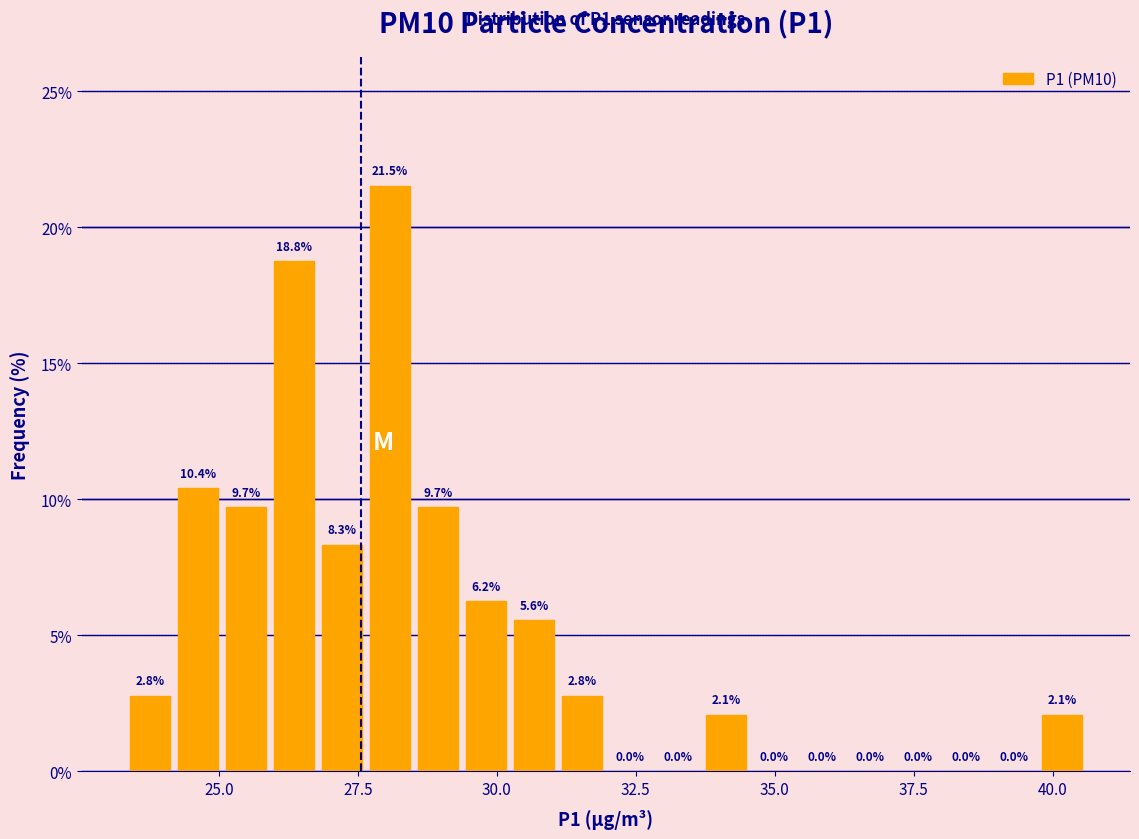

Around what value on the x-axis is the tallest bar? Give the approximate position of its centre, as read against the axis.

28.0